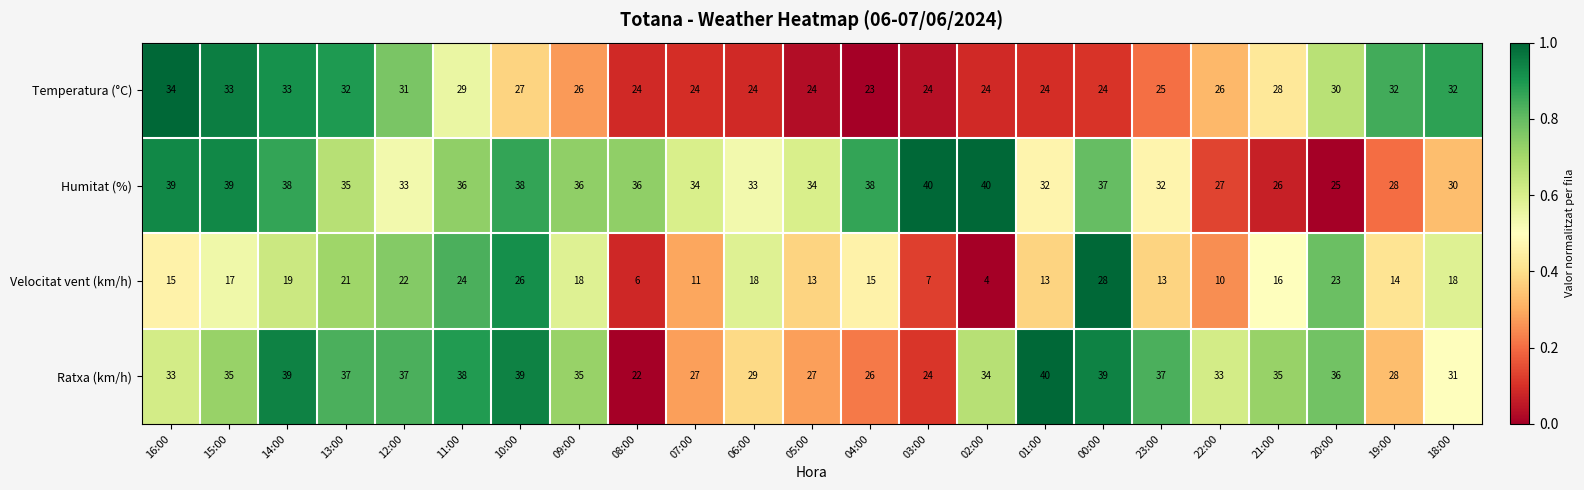

What is the maximum value shown in the chart?

40